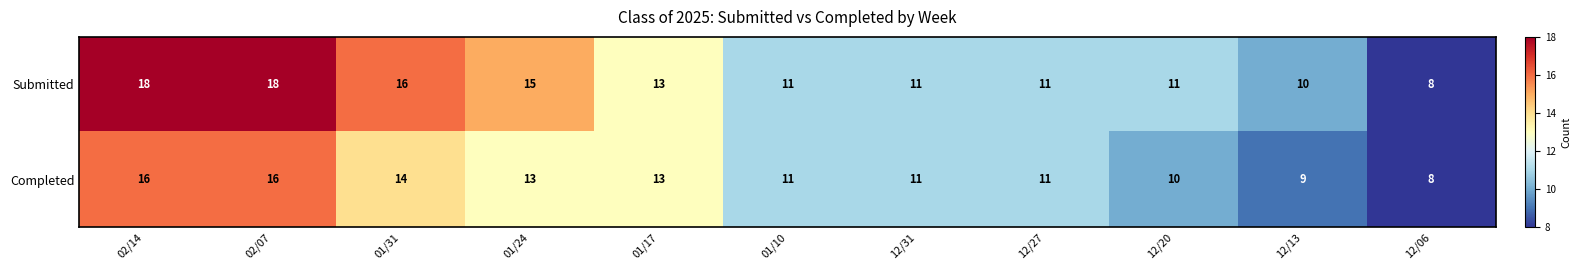

Rank the series by their average value, from highest to lowest.

Submitted, Completed